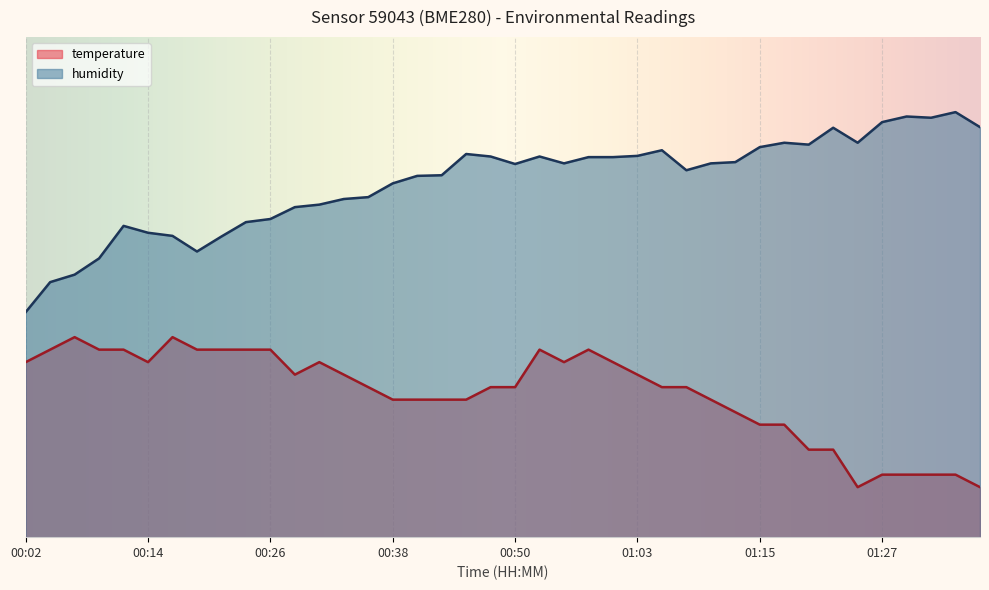

Reading right to left, what are all the values shown in this chart?

temperature: 10.0	12.5	12.5	12.5	12.5	10.0	17.5	17.5	22.5	22.5	25.0	27.5	30.0	30.0	32.5	35.0	37.5	35.0	37.5	30.0	30.0	27.5	27.5	27.5	27.5	30.0	32.5	35.0	32.5	37.5	37.5	37.5	37.5	40.0	35.0	37.5	37.5	40.0	37.5	35.0
humidity: 82.0	85.0	83.9	84.1	83.0	78.9	81.9	78.5	78.9	78.0	75.0	74.7	73.4	77.4	76.2	76.0	76.0	74.7	76.1	74.6	76.1	76.6	72.4	72.2	70.8	68.0	67.6	66.5	66.0	63.6	63.0	60.1	57.1	60.2	60.9	62.2	55.7	52.5	51.0	45.0